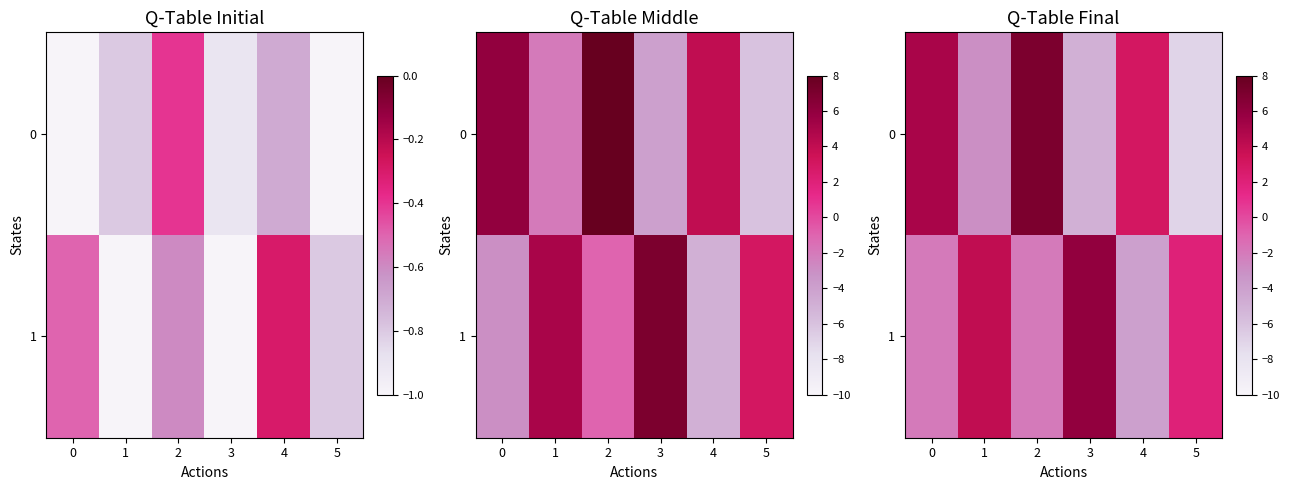

How many values in 1 are below zero?

3